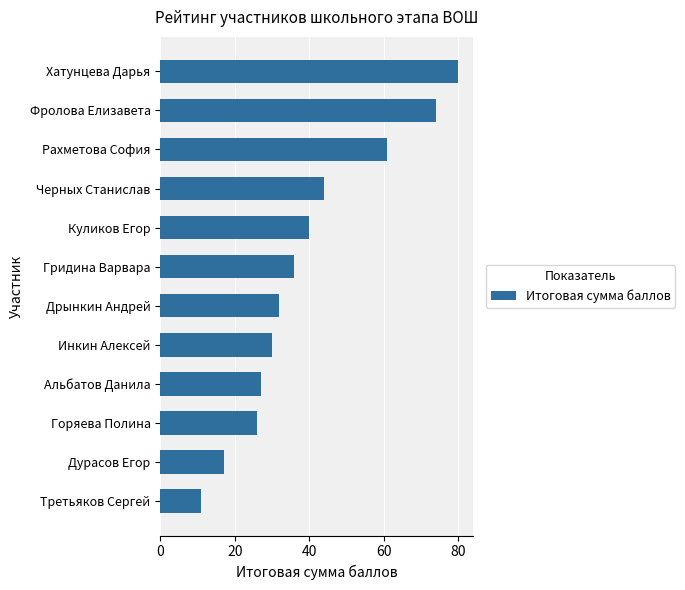

What is the change in value from Горяева Полина to Третьяков Сергей?

-15